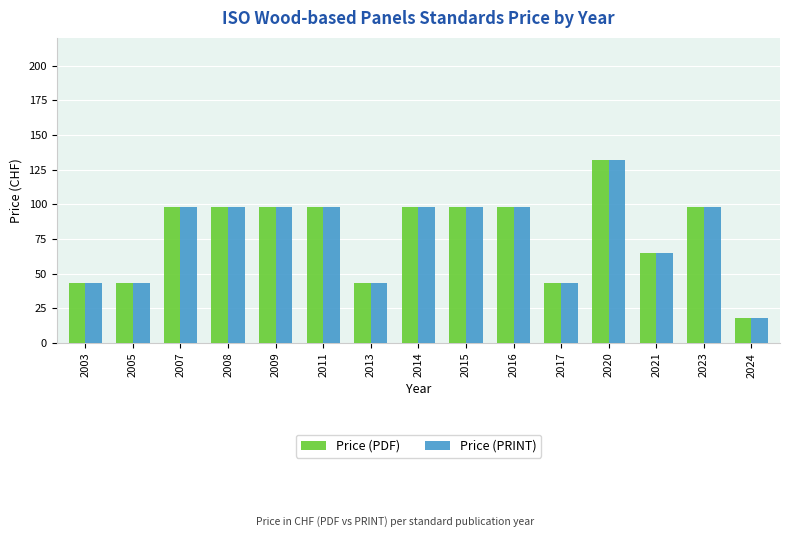

Where is Price (PRINT) nearest to the value 75?

2021